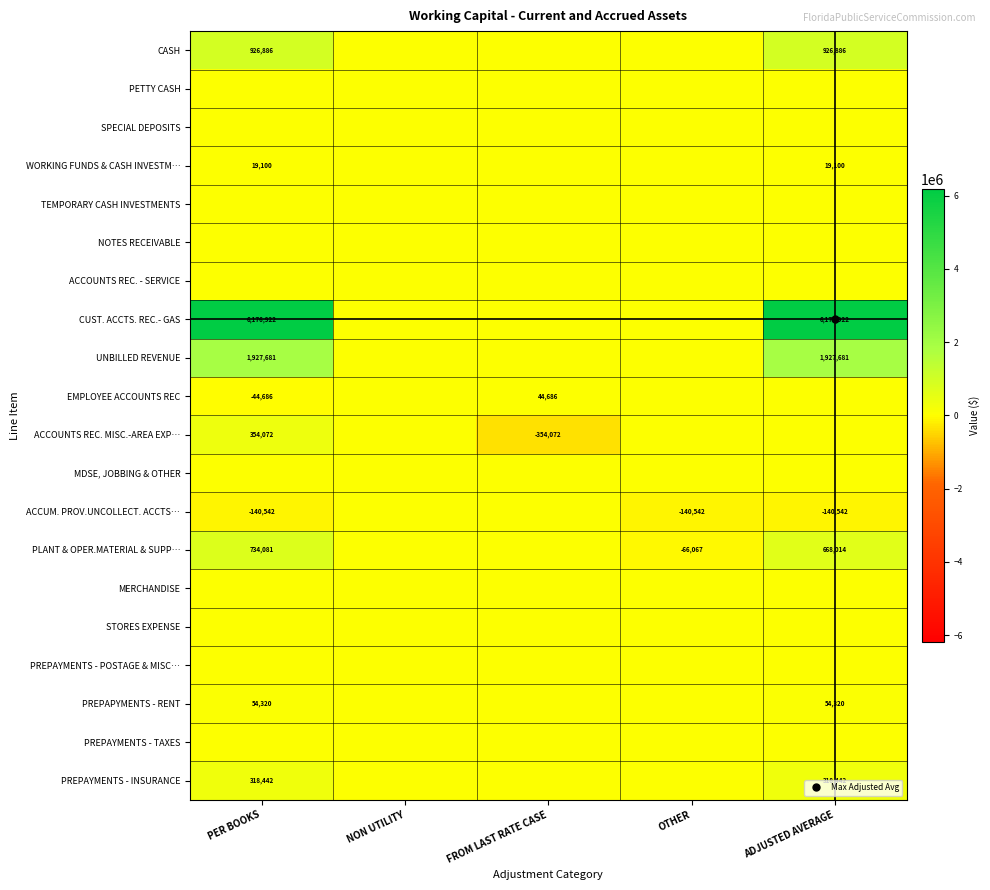

Which series has the largest total across all categories?

CUST. ACCTS. REC.- GAS